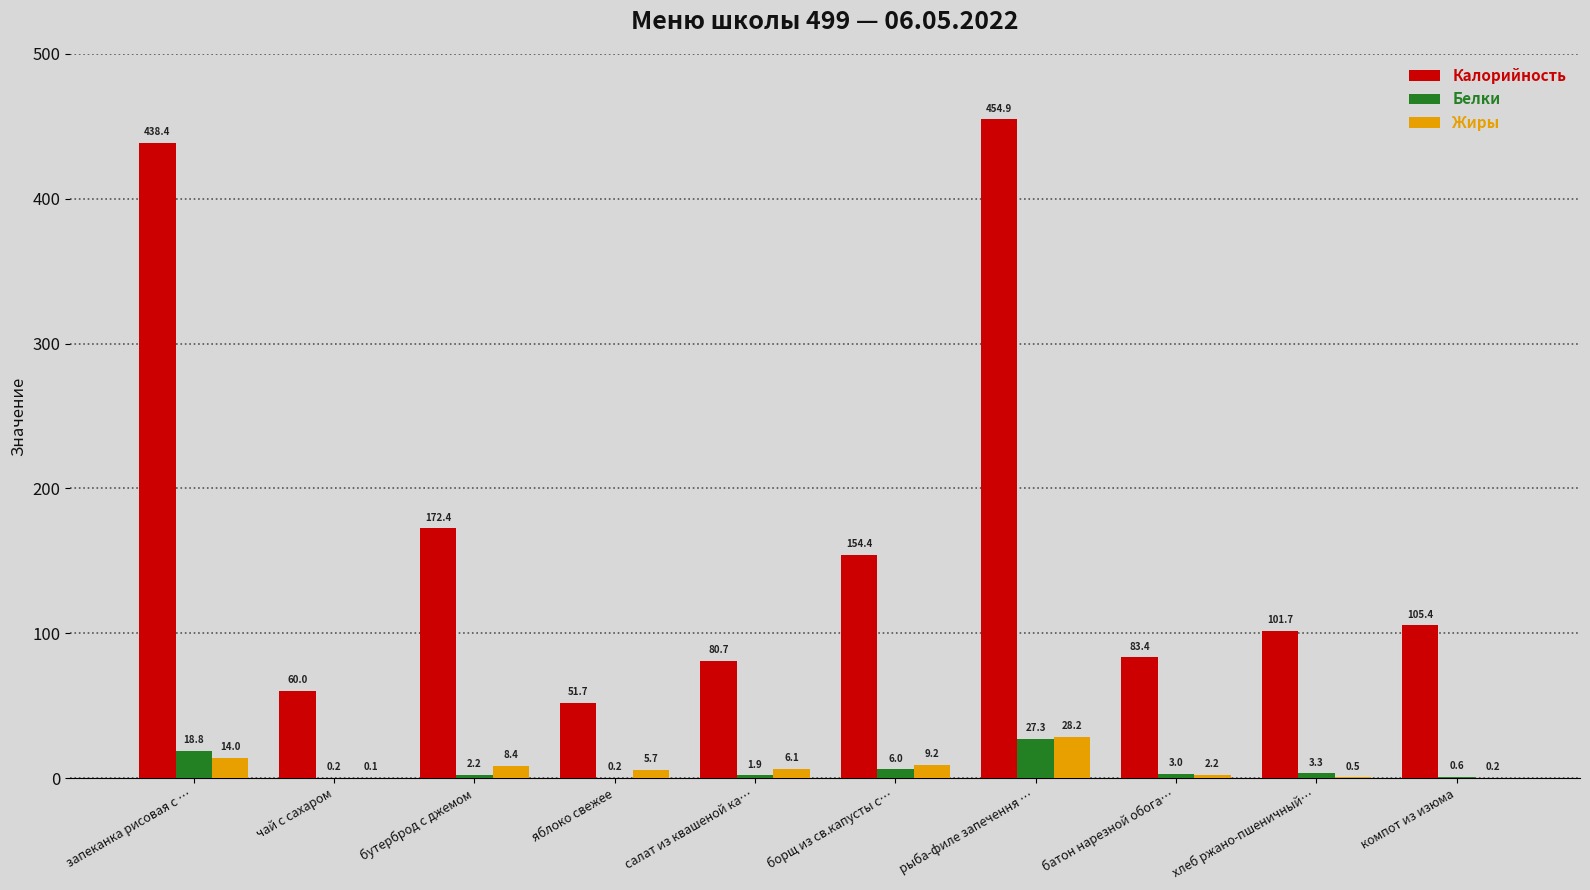

True or false: Белки has a value of 18.8 at запеканка рисовая с ….

True